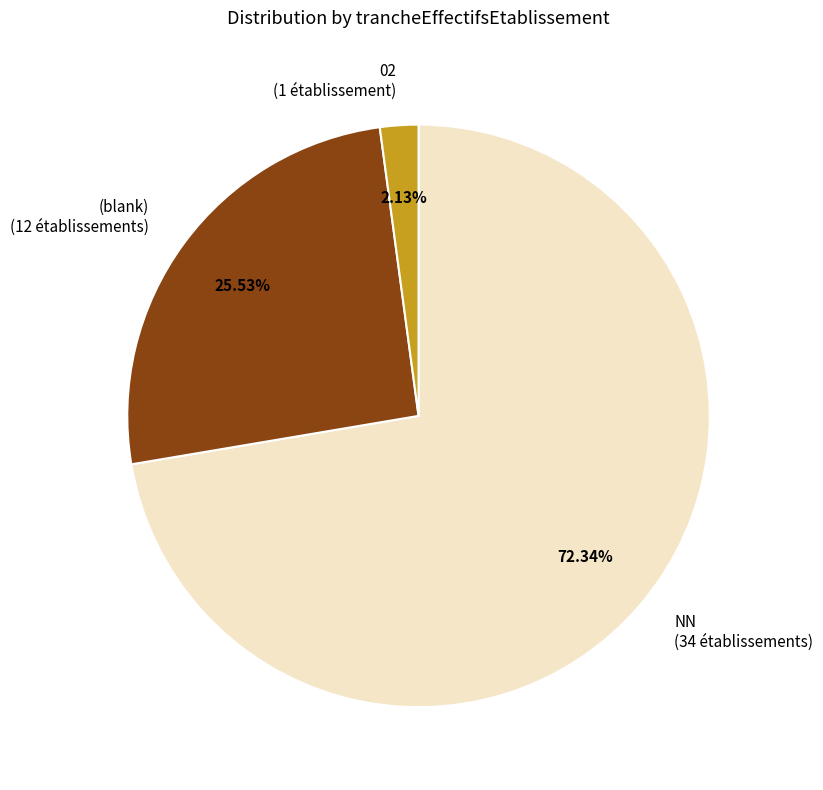

Does NN (34 établissements) account for over 50% of the chart?

Yes